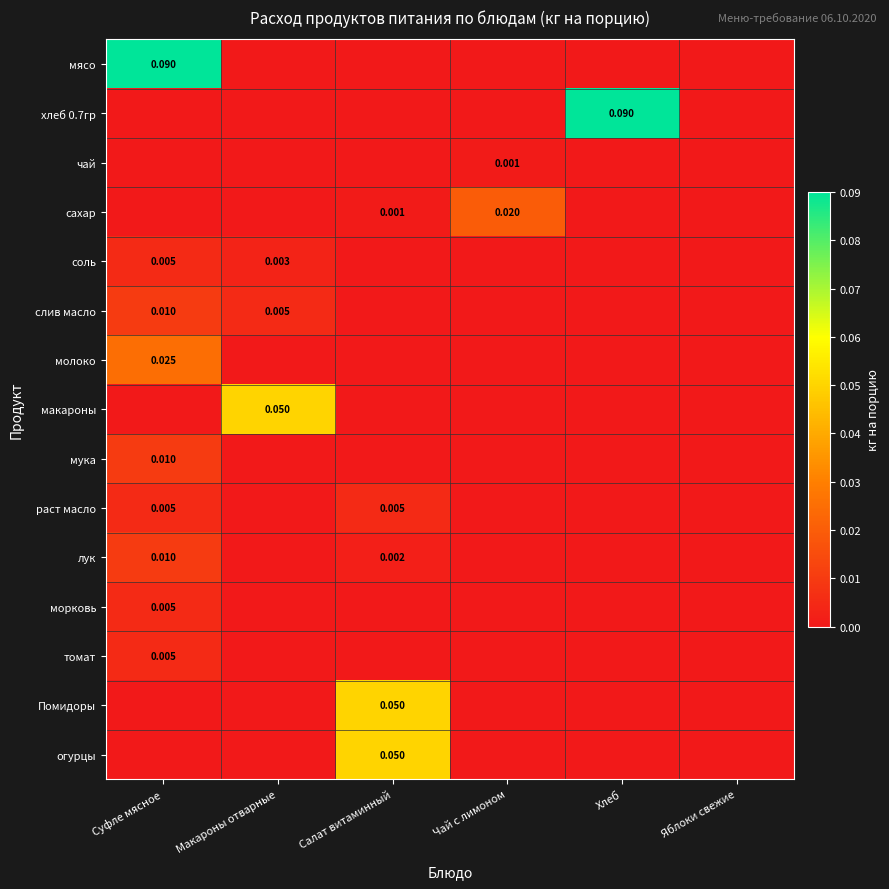

How many positive values does the огурцы series have?

1